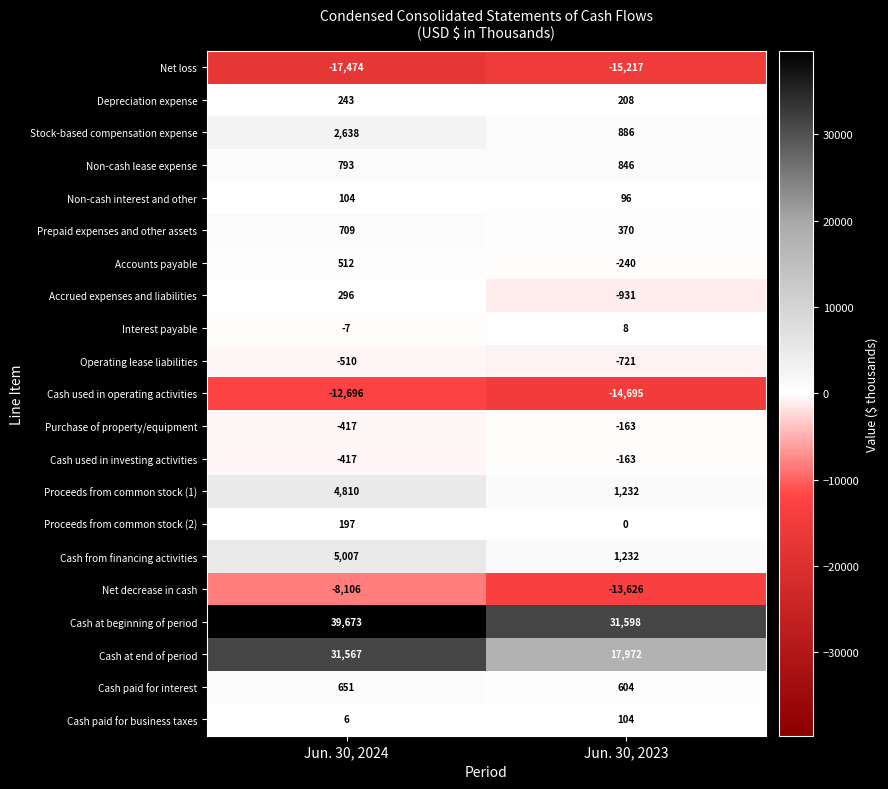

What is the total value across all series at Jun. 30, 2024?

47579